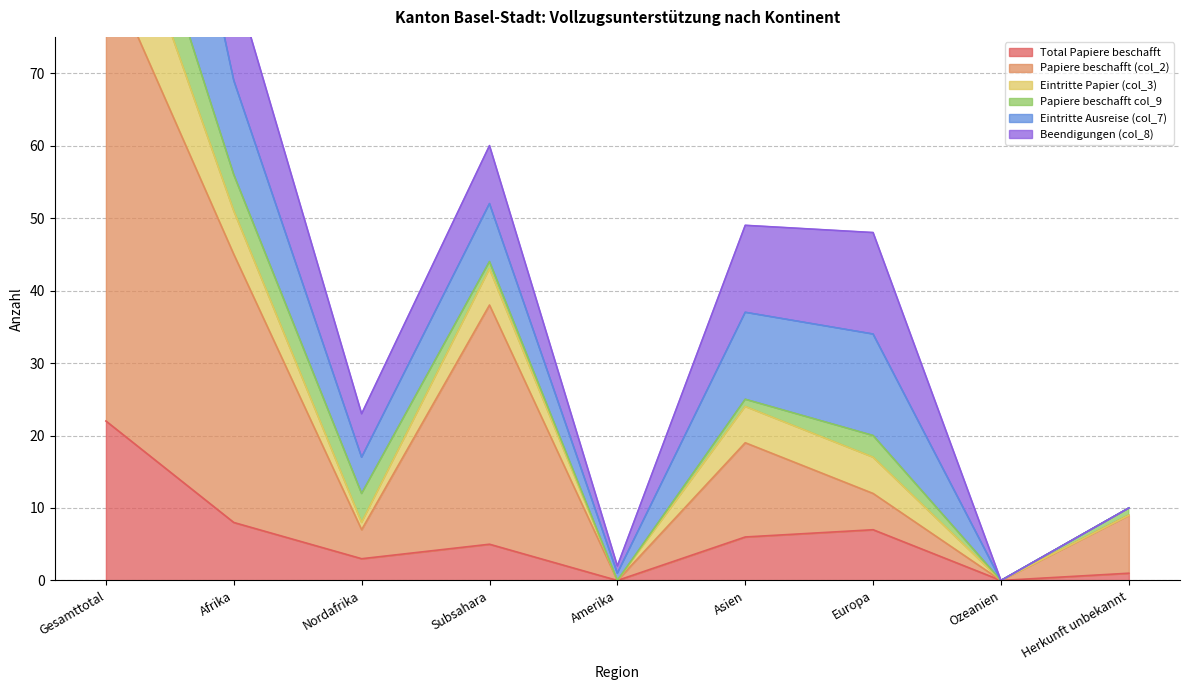

What is the difference between the second highest and second lowest values in the Eintritte Papier (col_3) series?

81